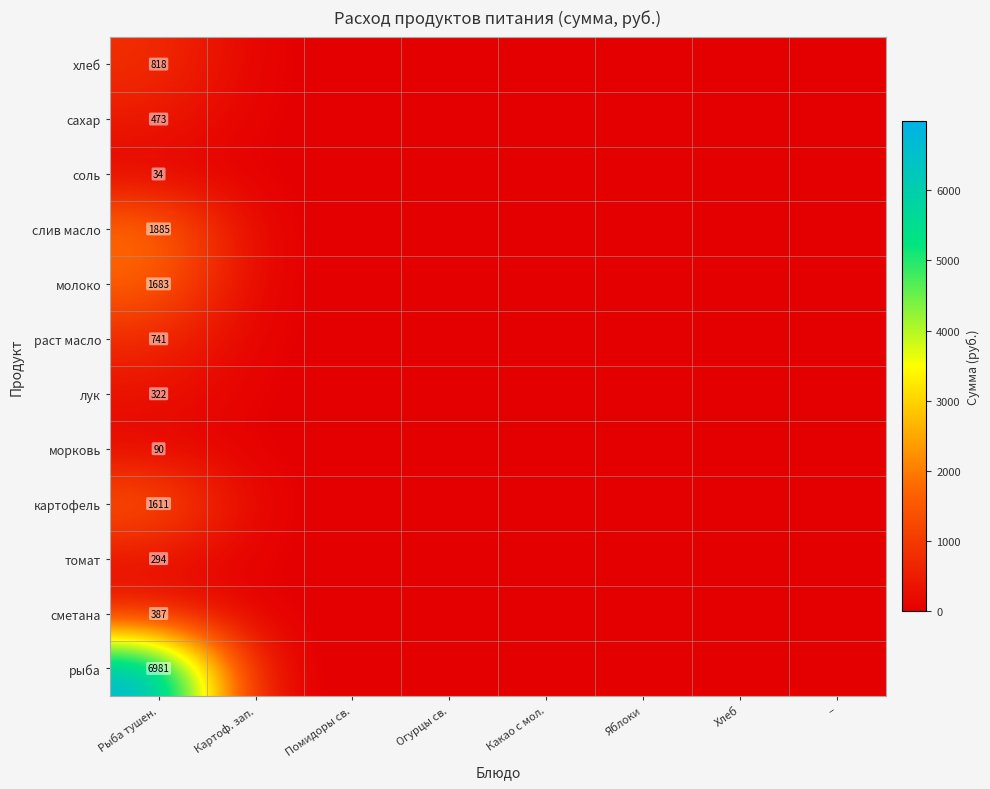

Which has a higher value, Какао с мол. or Хлеб?

Какао с мол.